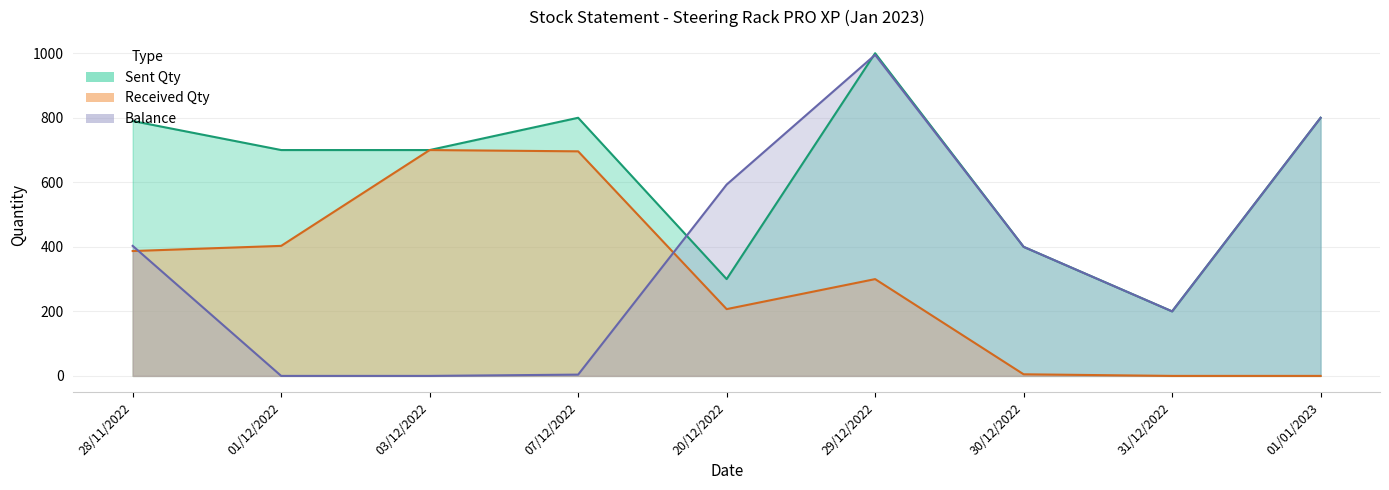

How many lines are shown in the chart?

3